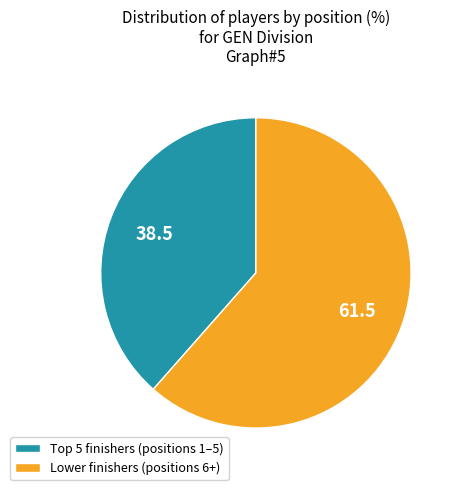

Rank the categories by value from highest to lowest.

Lower finishers (positions 6+), Top 5 finishers (positions 1–5)